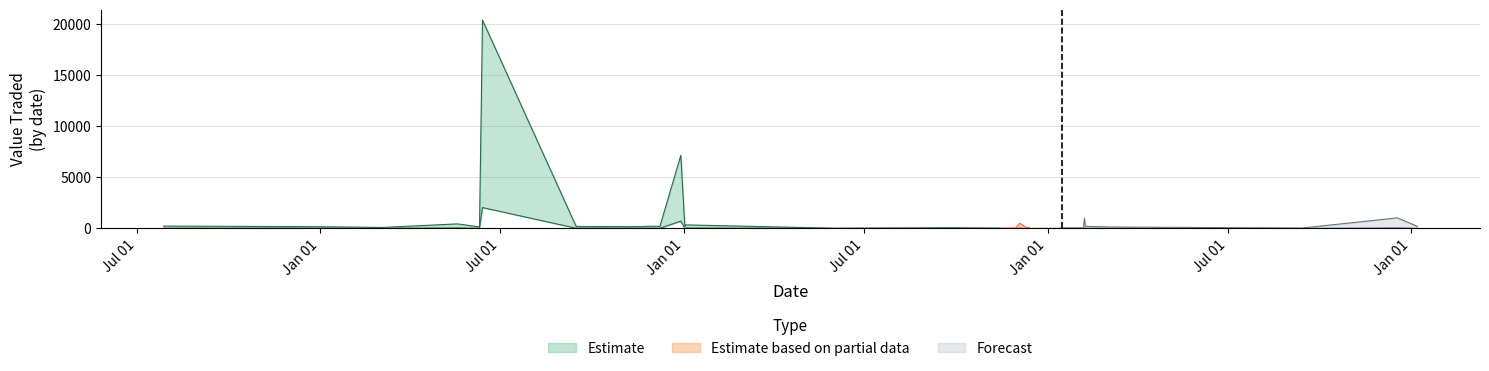

Does the chart have visible grid lines?

Yes